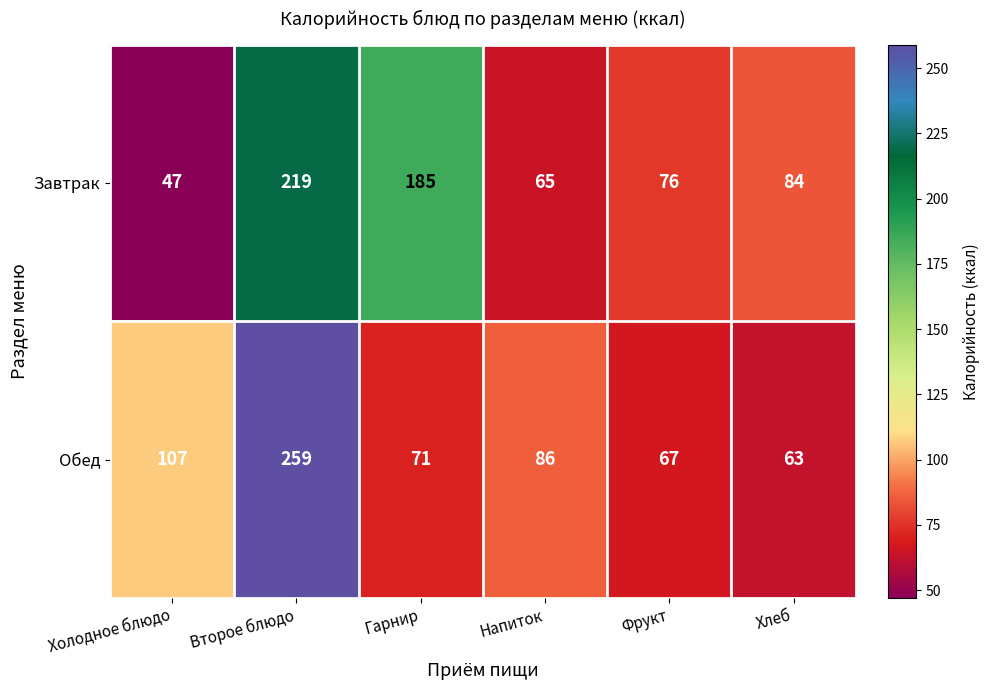

Which series has the largest total across all categories?

Завтрак